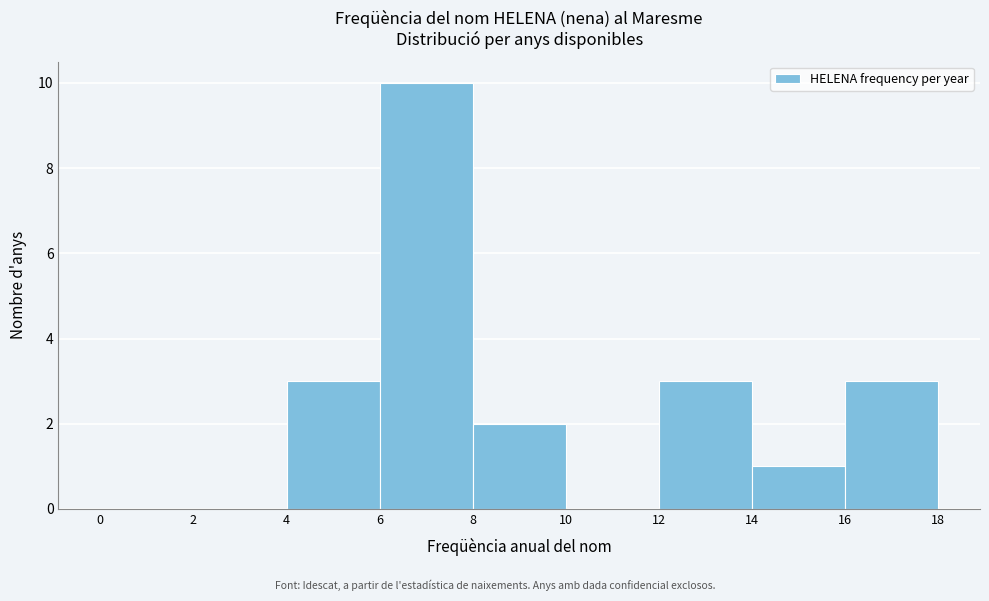

How tall is the bar that spans 6 to 8 on the x-axis? The values are not printed on the chart, so give them approximately, as read against the axis.

10